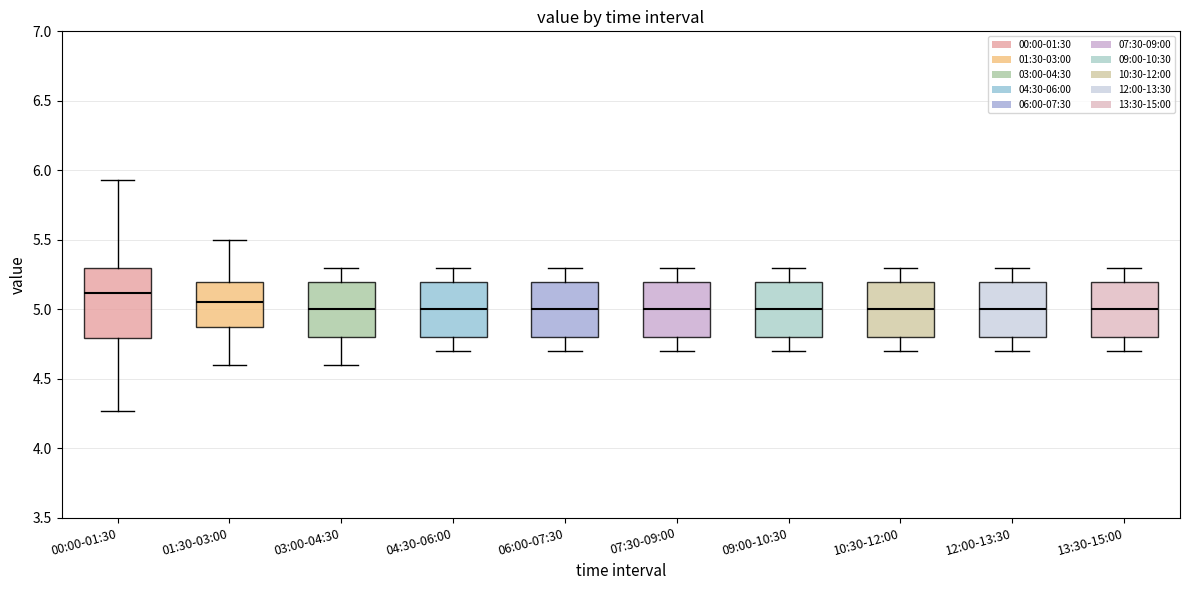

Reading left to right, read every box against the y-axis: the position of its median line, the range the box covers, and the ends of its whiskers. The values are not printed on the chart, so give them approximately, as read against the axis.

00:00-01:30: median 5.10, box 4.80 to 5.30, whiskers 4.25 to 5.95
01:30-03:00: median 5.05, box 4.90 to 5.20, whiskers 4.60 to 5.50
03:00-04:30: median 5.00, box 4.80 to 5.20, whiskers 4.60 to 5.30
04:30-06:00: median 5.00, box 4.80 to 5.20, whiskers 4.70 to 5.30
06:00-07:30: median 5.00, box 4.80 to 5.20, whiskers 4.70 to 5.30
07:30-09:00: median 5.00, box 4.80 to 5.20, whiskers 4.70 to 5.30
09:00-10:30: median 5.00, box 4.80 to 5.20, whiskers 4.70 to 5.30
10:30-12:00: median 5.00, box 4.80 to 5.20, whiskers 4.70 to 5.30
12:00-13:30: median 5.00, box 4.80 to 5.20, whiskers 4.70 to 5.30
13:30-15:00: median 5.00, box 4.80 to 5.20, whiskers 4.70 to 5.30